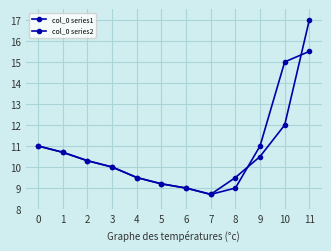

Is this an area chart (filled region under the line)?

No